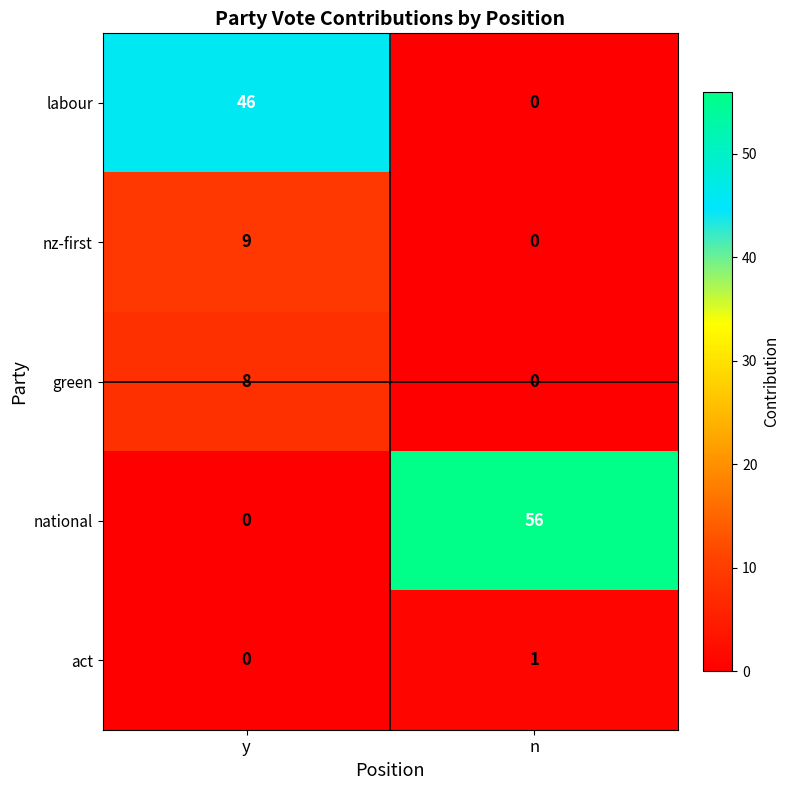

How many positive values does the nz-first series have?

1